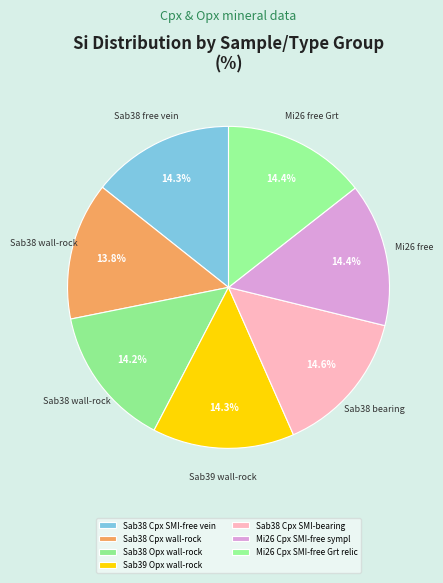

Count the number of slices in the pie.

7